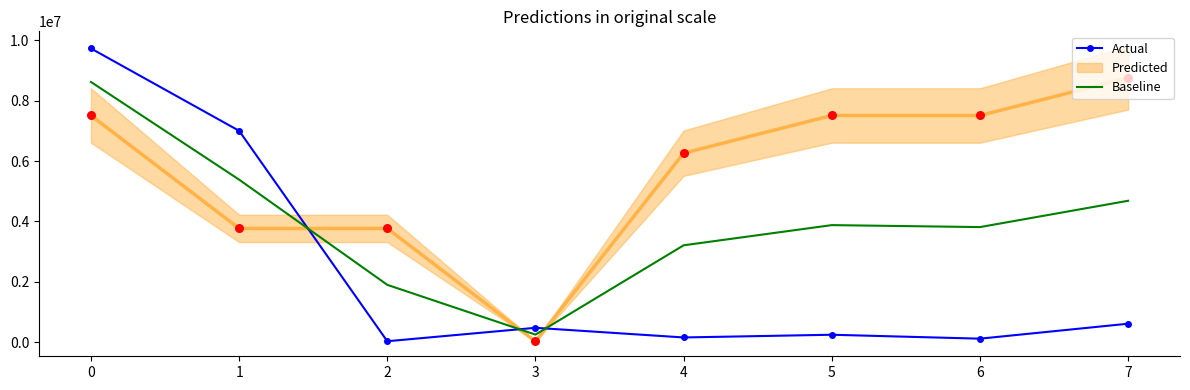

Which series reaches the maximum Y coordinate?

Actual